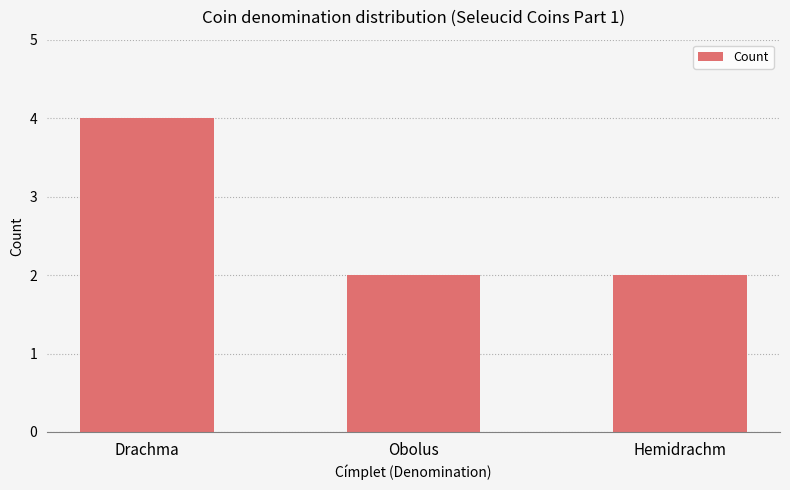

Count the number of categories in the chart.

3